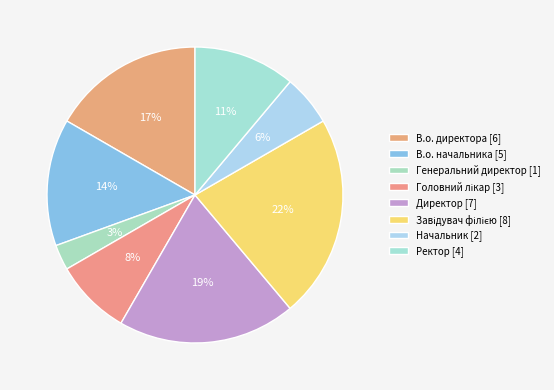

Do Директор and Ректор together represent more than half of the pie?

No